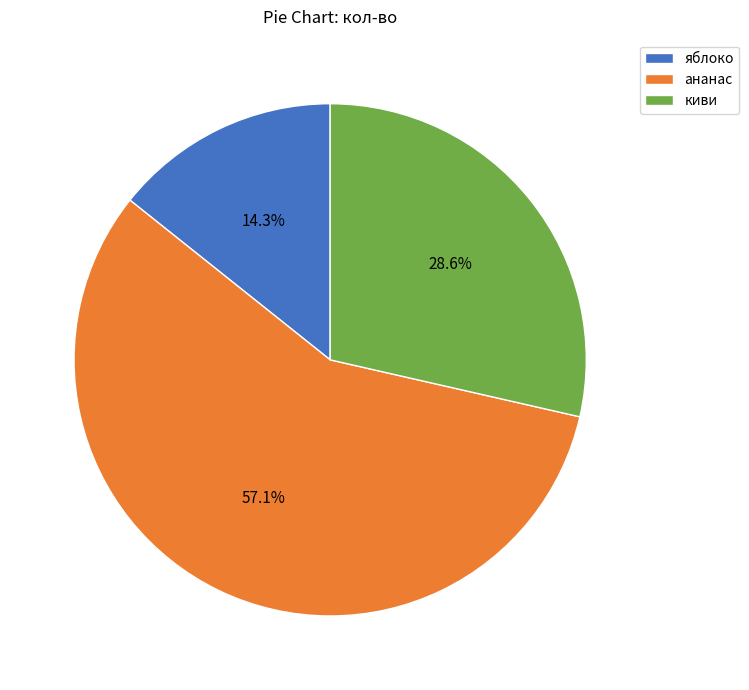

To the nearest percent, what is the difference between the largest and smallest slice percentages?

43%